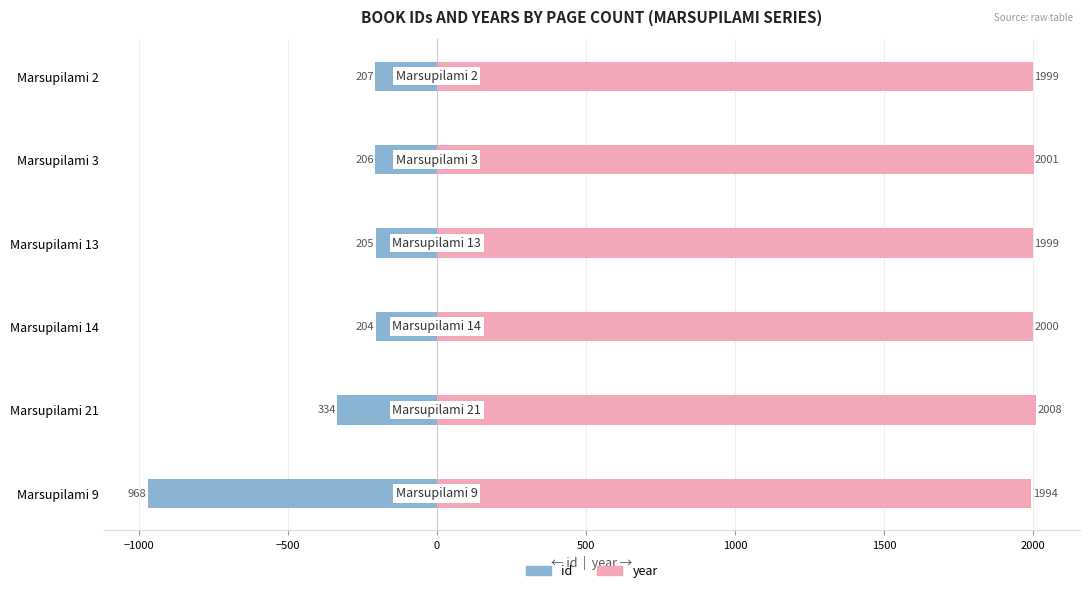

Reading left to right, list all the values displayed in this chart.

id: -968	-334	-204	-205	-206	-207
year: 1994	2008	2000	1999	2001	1999